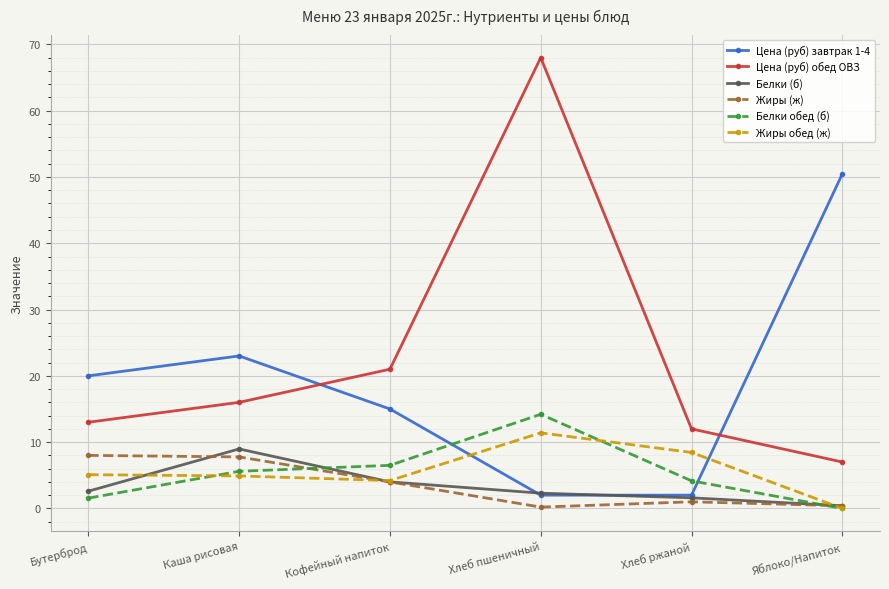

What is the sum of the Жиры (ж) values at Хлеб ржаной and Каша рисовая?

8.8